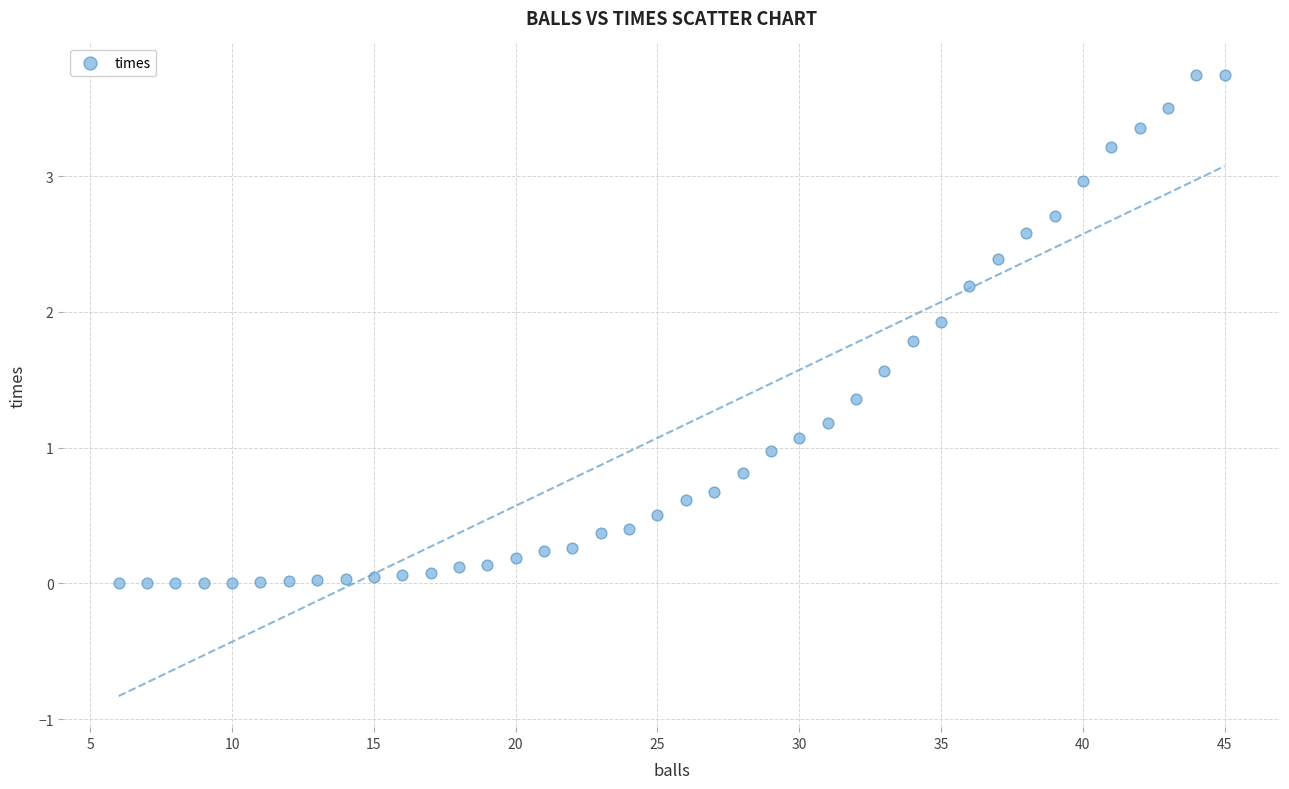

What is the range of Y values (max minus min)?

3.7